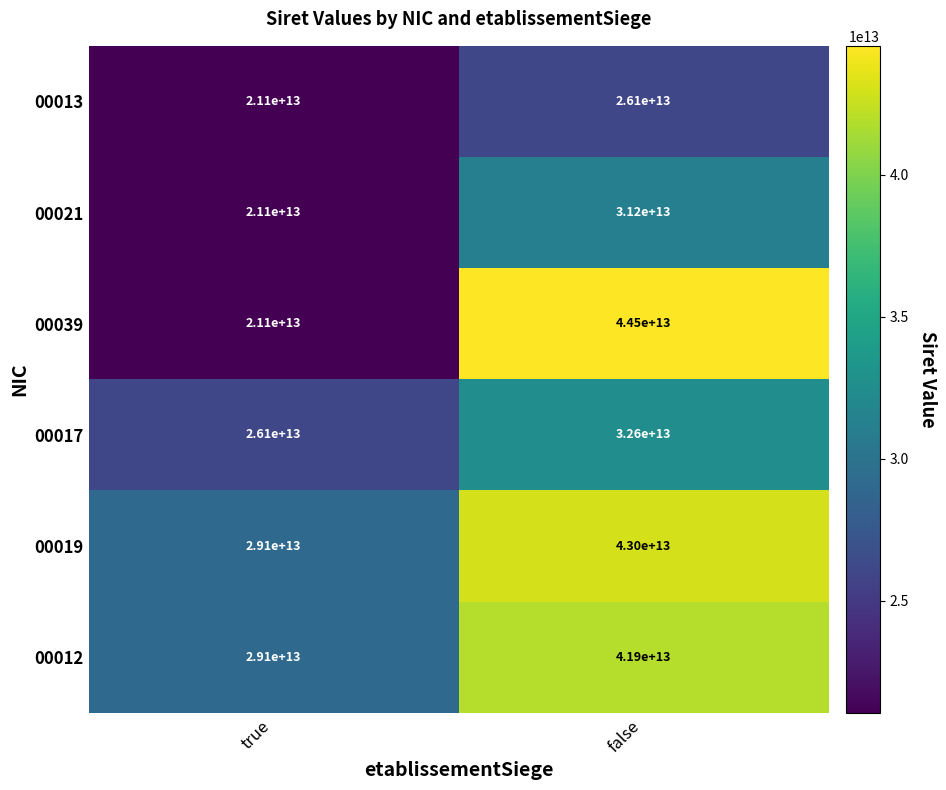

Which series has the largest total across all categories?

00019